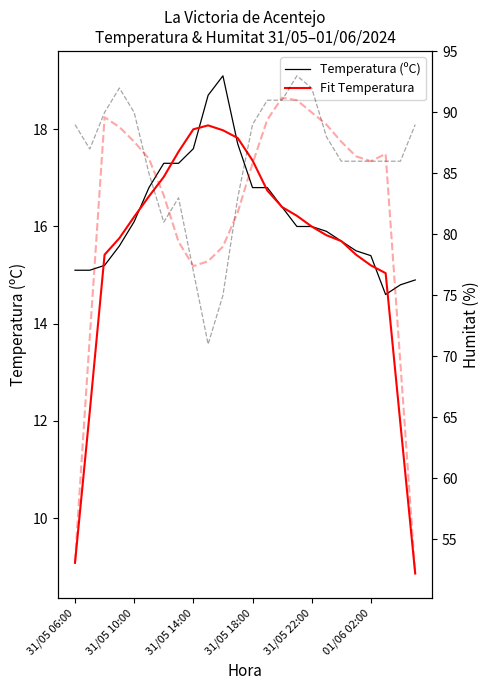

At which label is Fit Temperatura closest to 13?

31/05 10:00